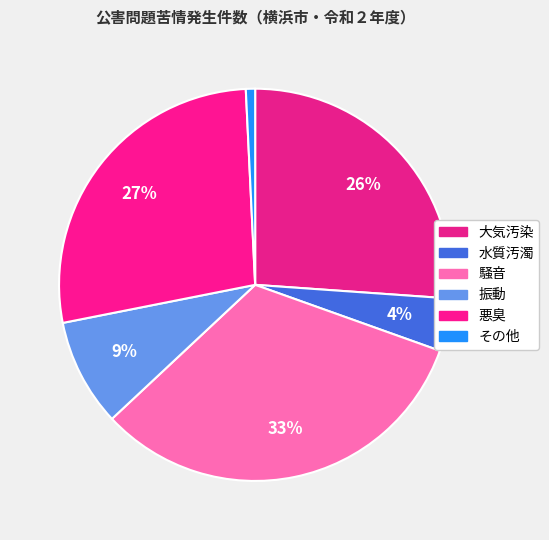

To the nearest percent, what is the difference between the 騒音 and その他 slice percentages?

32%